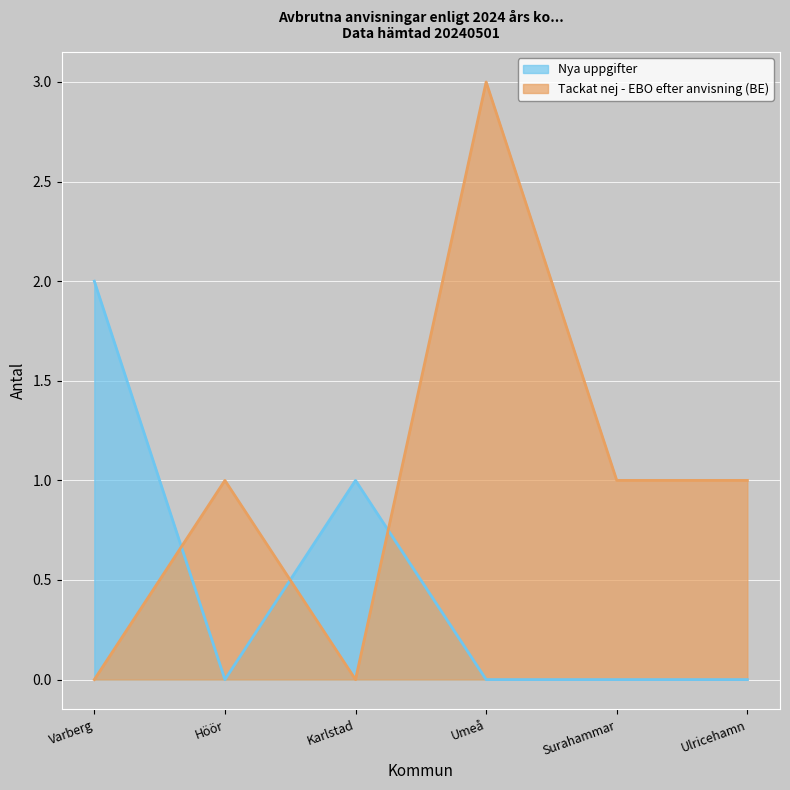

What is the value of the Nya uppgifter point at the 3rd from the left?

1